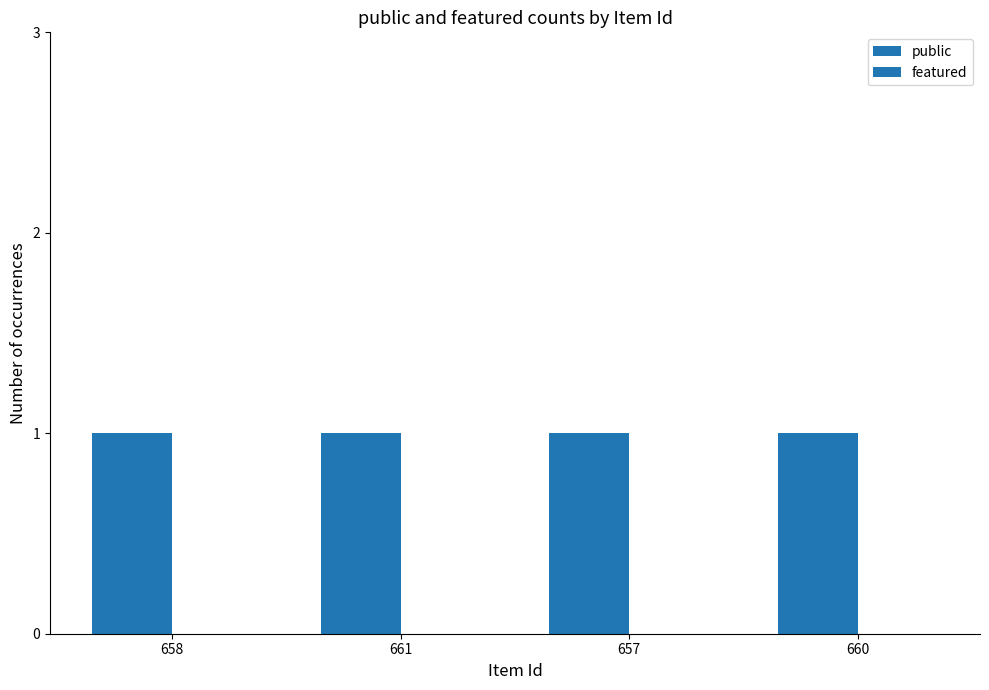

How many series are shown in this chart?

2